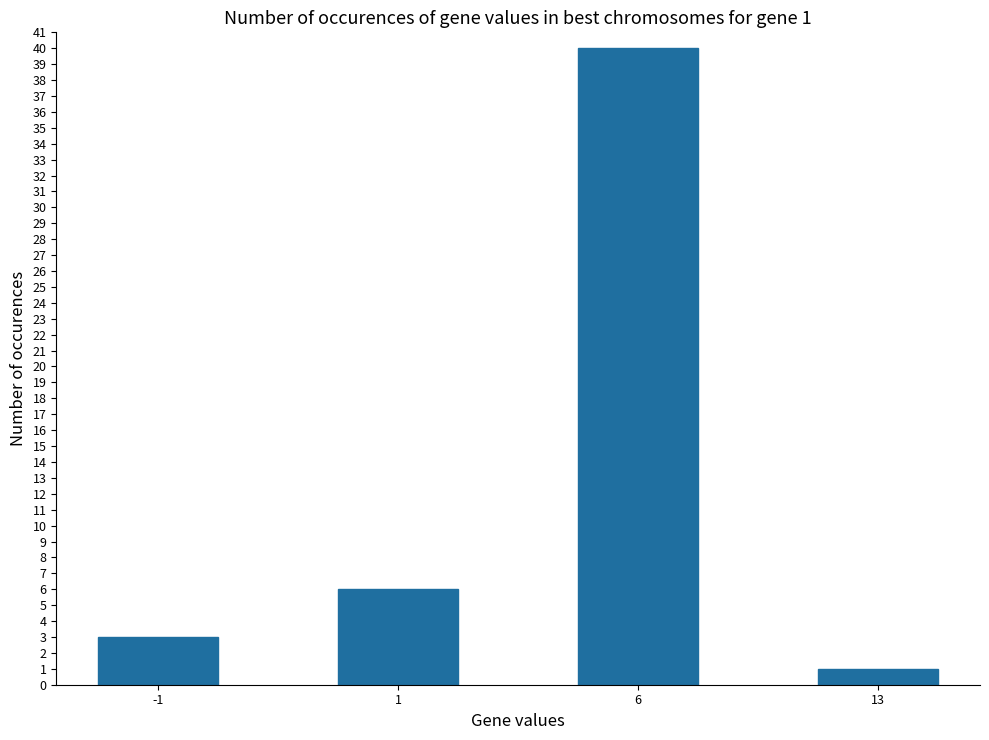

What is the change in value from 1 to 13?

-5